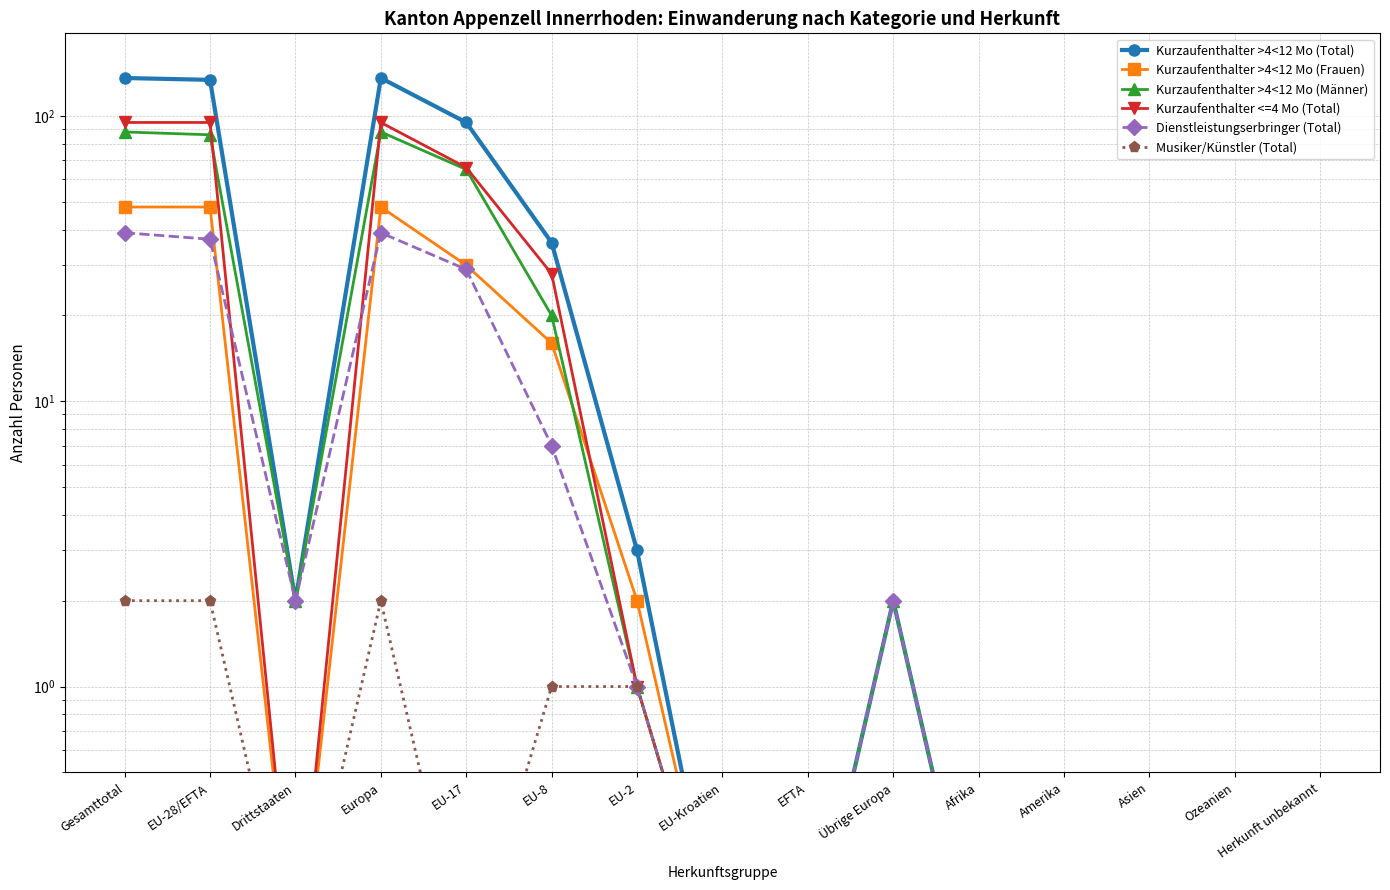

List the labels in order of Dienstleistungserbringer (Total) value, smallest first.

EU-Kroatien, EFTA, Afrika, Amerika, Asien, Ozeanien, Herkunft unbekannt, EU-2, Drittstaaten, Übrige Europa, EU-8, EU-17, EU-28/EFTA, Gesamttotal, Europa